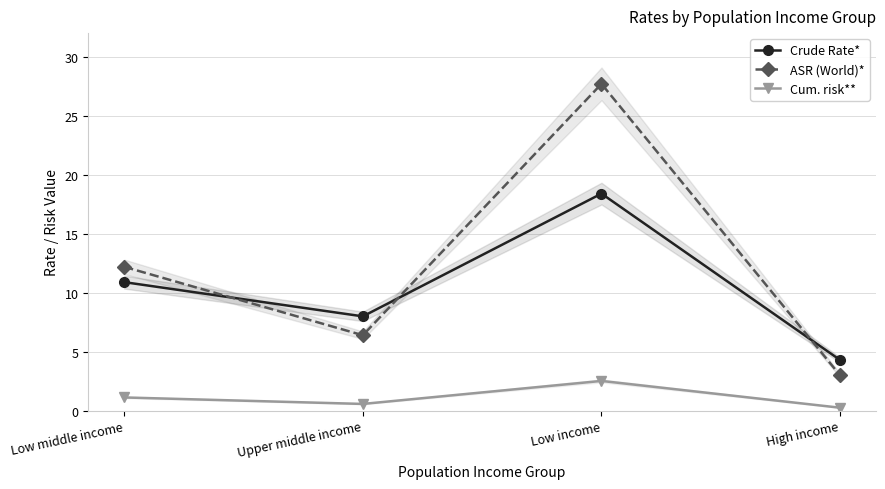

How many values in the Cum. risk** series exceed 1?

2